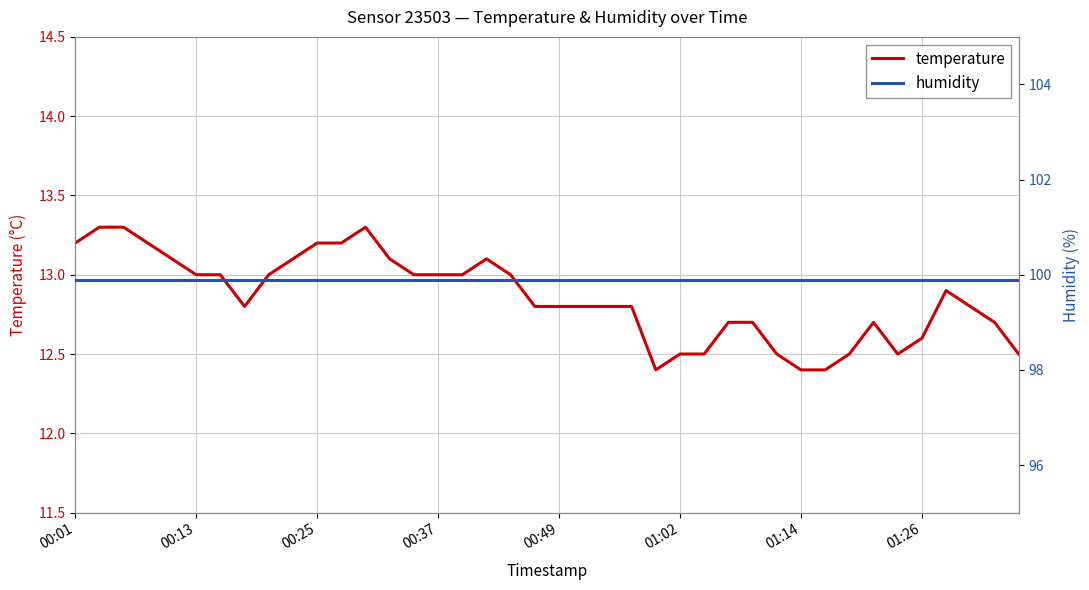

Reading left to right, transcribe all the data shown in this chart.

temperature: 13.2	13.3	13.3	13.2	13.1	13.0	13.0	12.8	13.0	13.1	13.2	13.2	13.3	13.1	13.0	13.0	13.0	13.1	13.0	12.8	12.8	12.8	12.8	12.8	12.4	12.5	12.5	12.7	12.7	12.5	12.4	12.4	12.5	12.7	12.5	12.6	12.9	12.8	12.7	12.5
humidity: 99.9	99.9	99.9	99.9	99.9	99.9	99.9	99.9	99.9	99.9	99.9	99.9	99.9	99.9	99.9	99.9	99.9	99.9	99.9	99.9	99.9	99.9	99.9	99.9	99.9	99.9	99.9	99.9	99.9	99.9	99.9	99.9	99.9	99.9	99.9	99.9	99.9	99.9	99.9	99.9